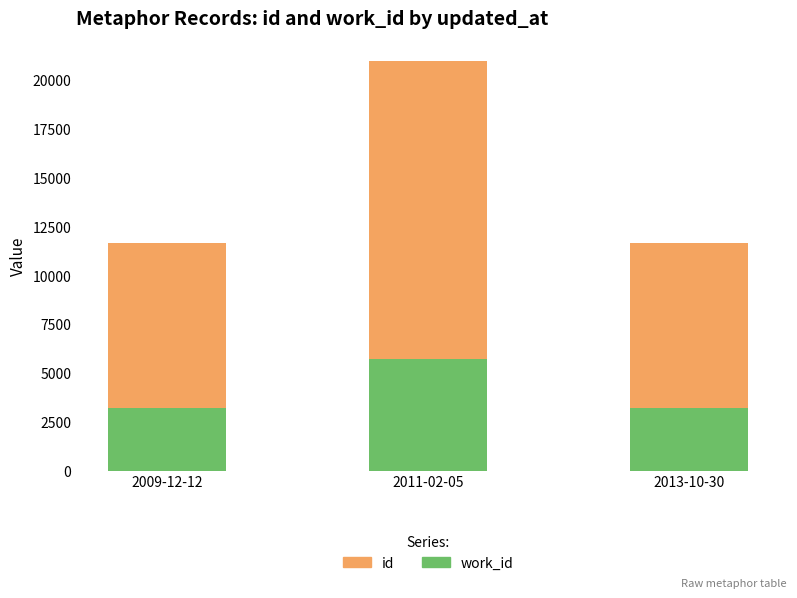

What is the total value across all series at 2013-10-30?

11663